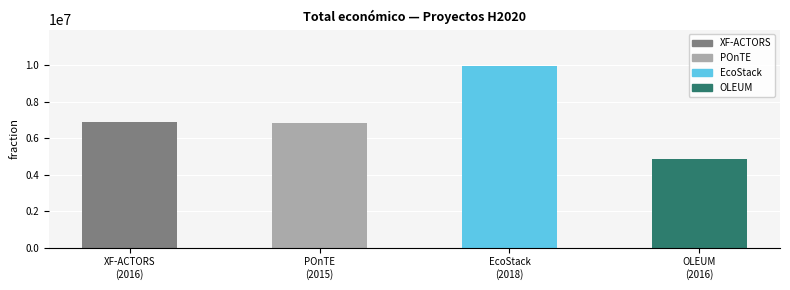

Which category has the highest value across all series?

EcoStack
(2018)